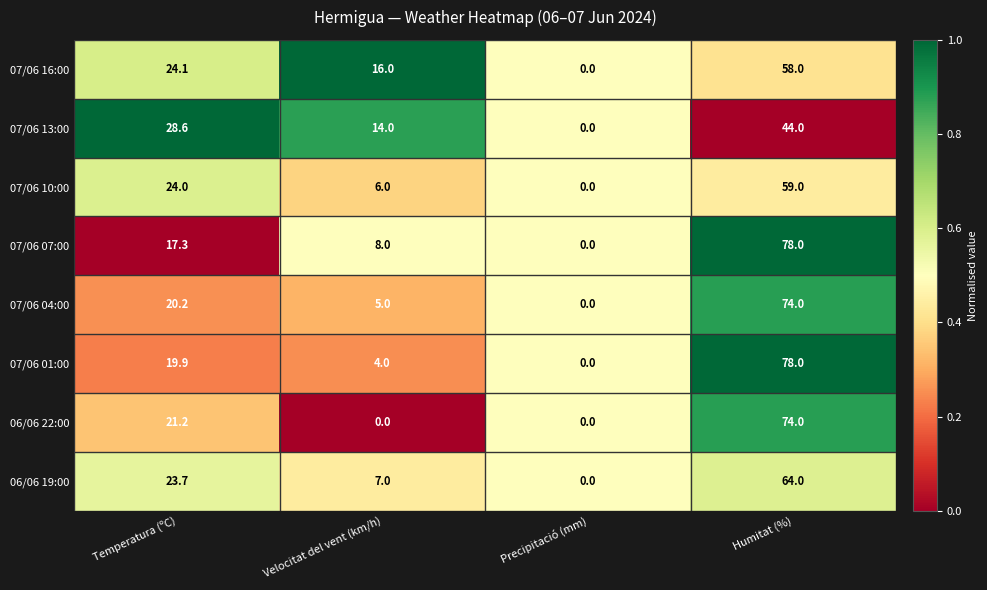

Count the 06/06 22:00 values in the range 0 to 74.

4